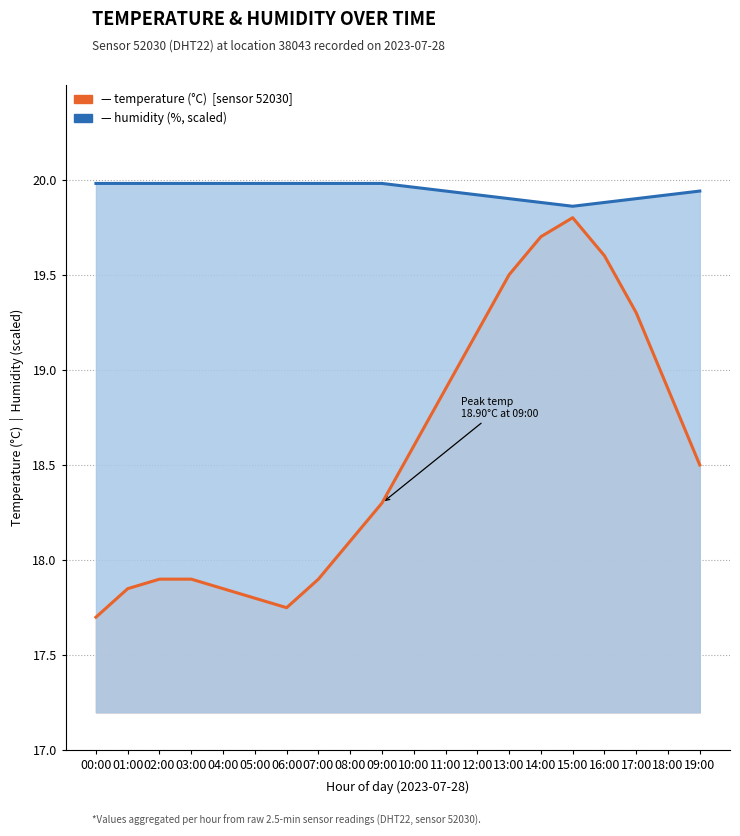

What position from the right is 16:00?

4